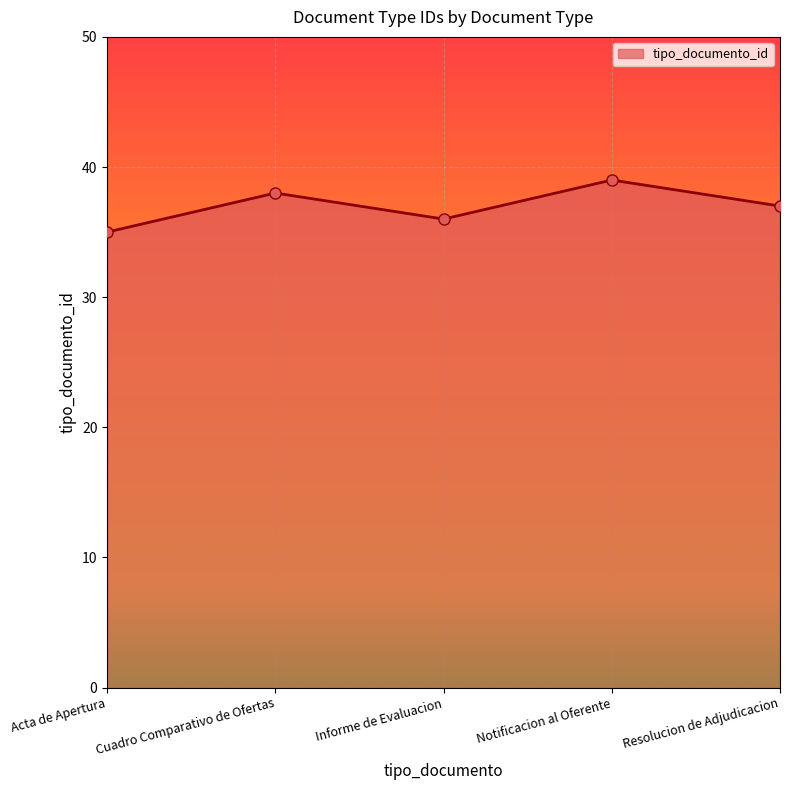

Count the values in the range 36 to 38.

3